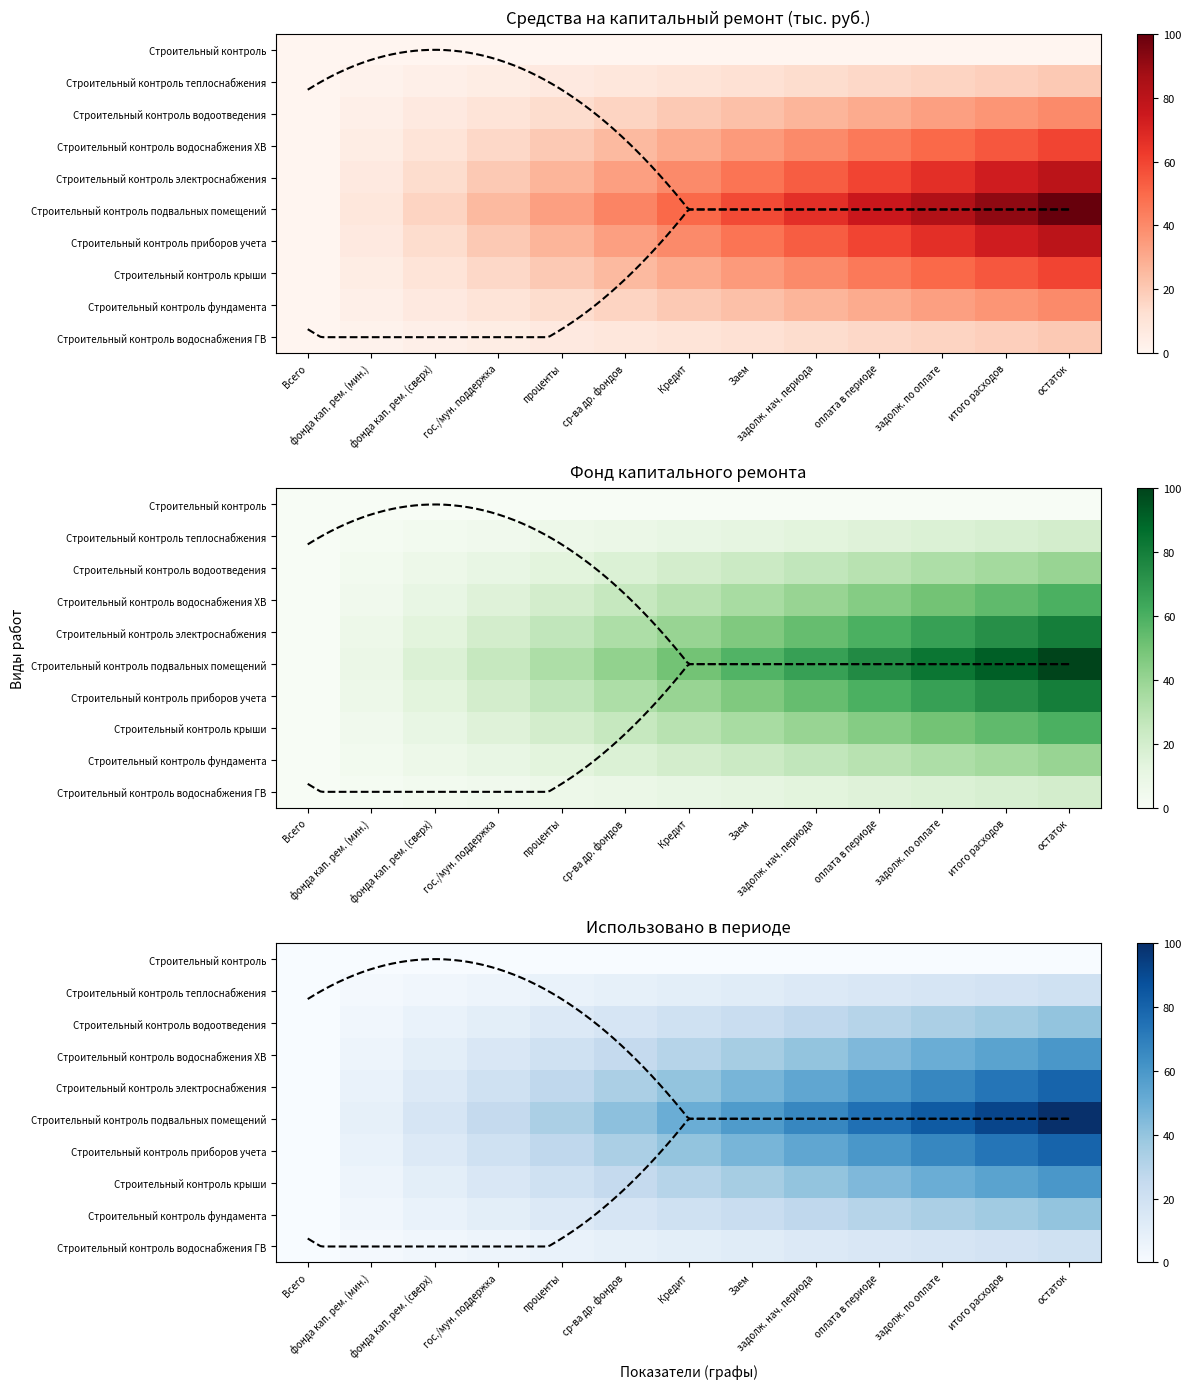

What is the total value across all series at фонда кап. рем. (сверх)?

83.3